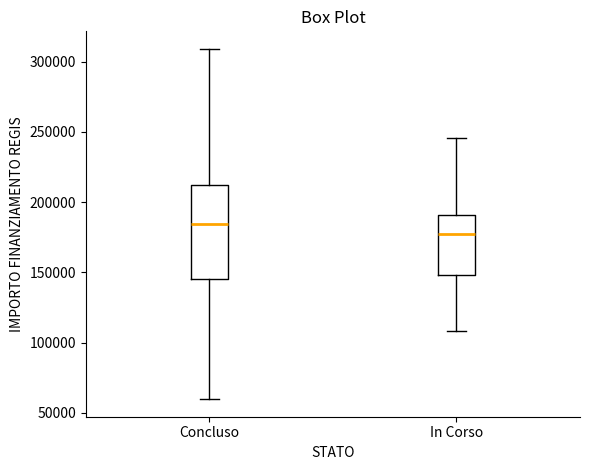

Which box's median line is the highest?

Concluso